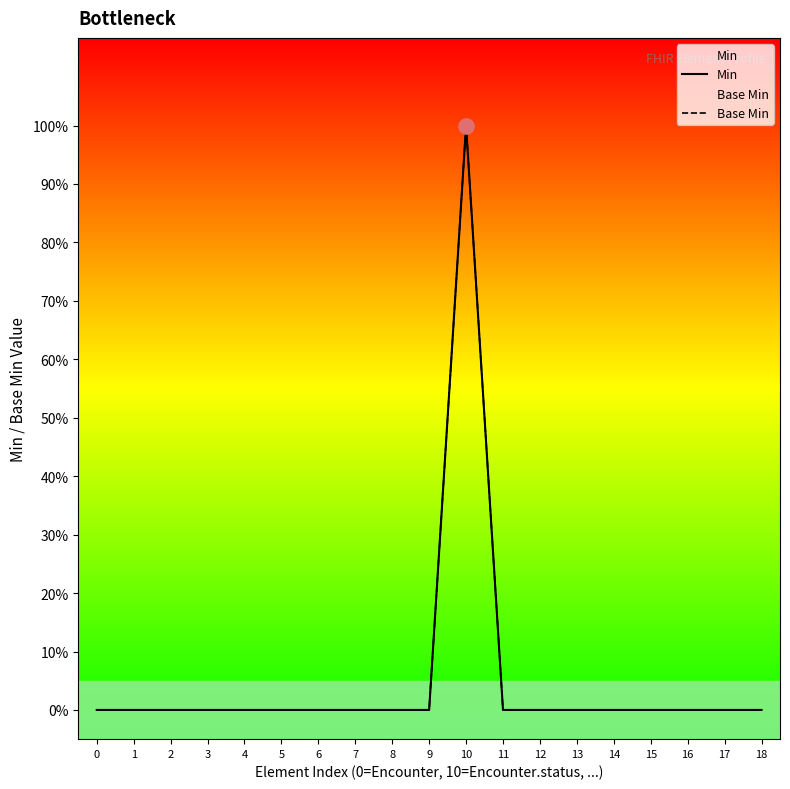

Which series contains the lowest Y value?

Min